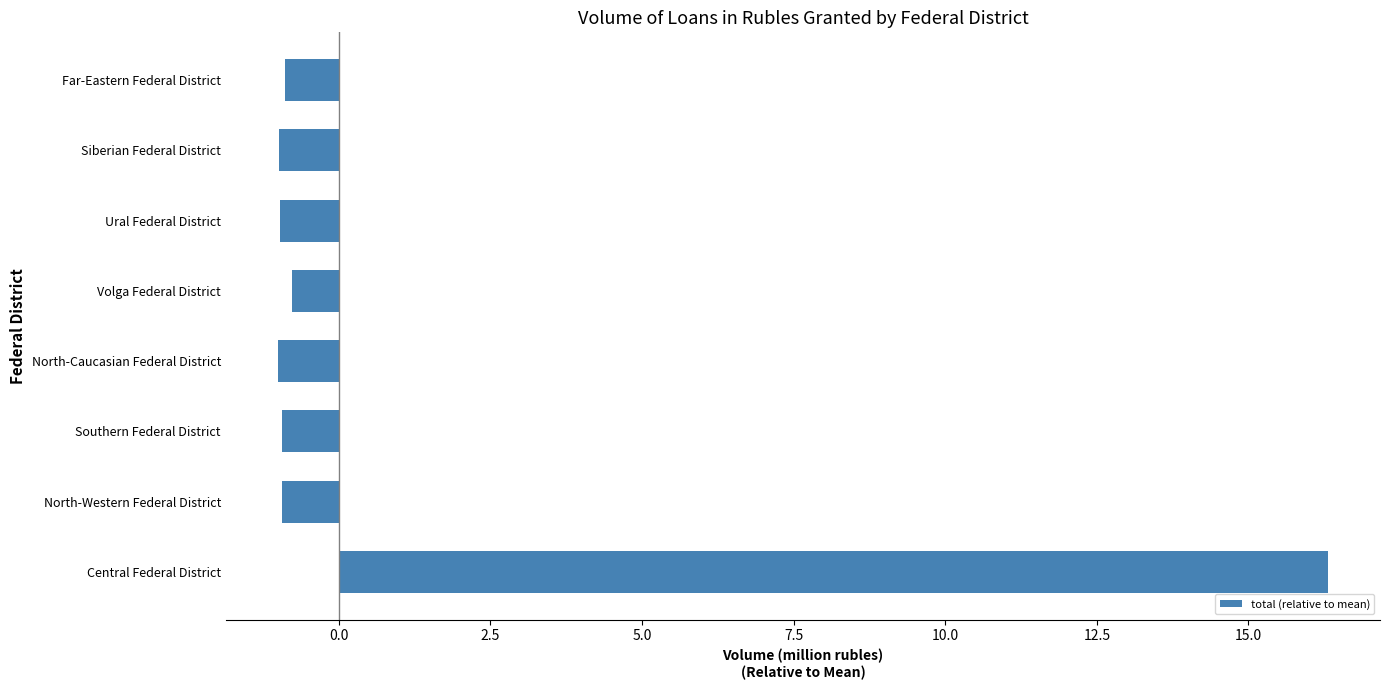

What is the sum of the values at Central Federal District and North-Caucasian Federal District?

15.3